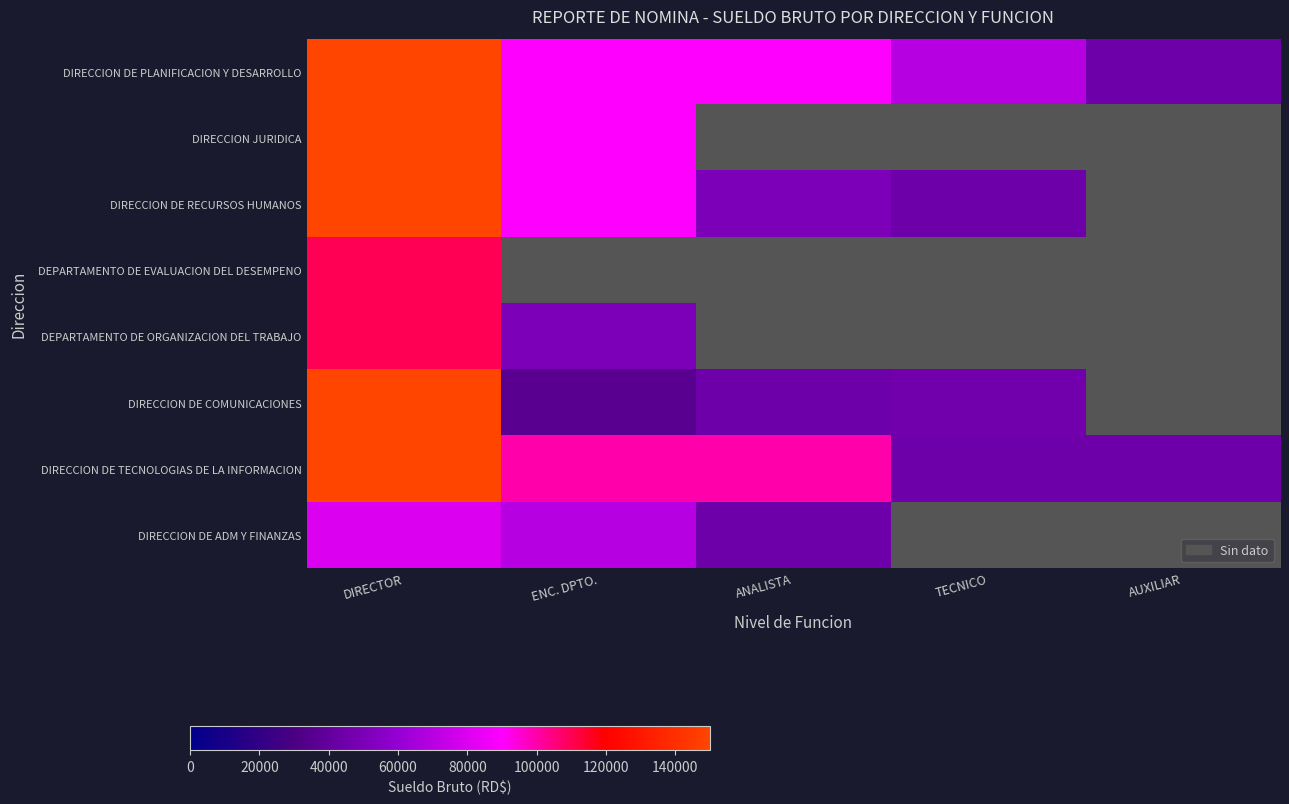

Which category has the highest value across all series?

DIRECTOR